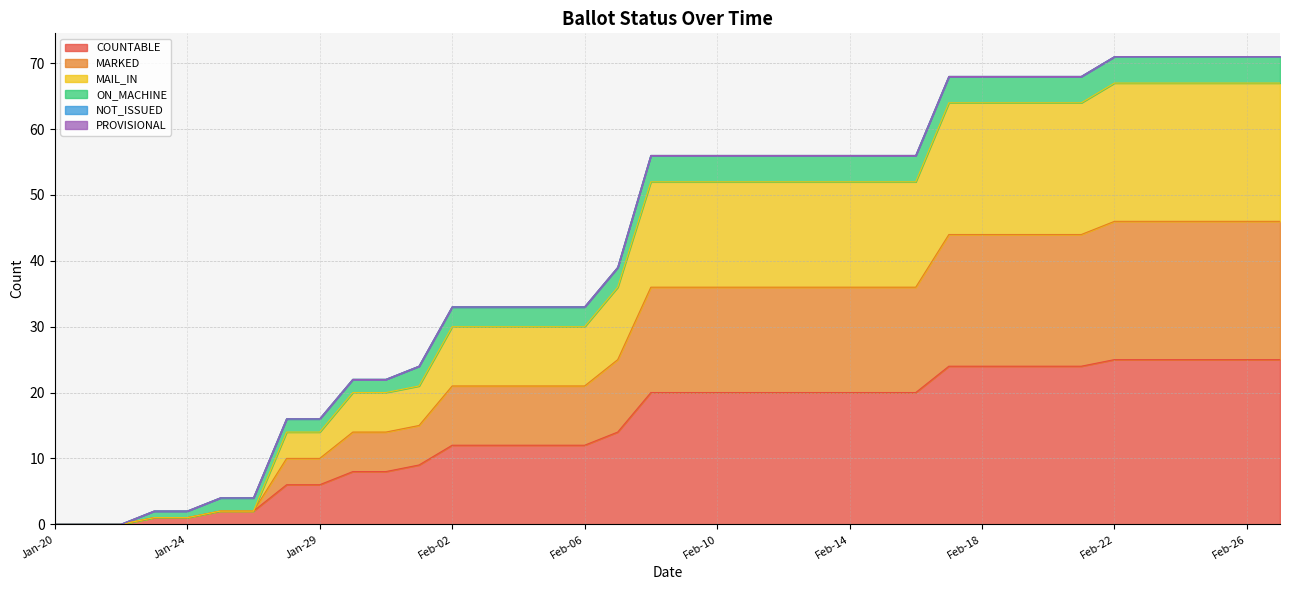

True or false: MAIL_IN and COUNTABLE cross at least once.

False